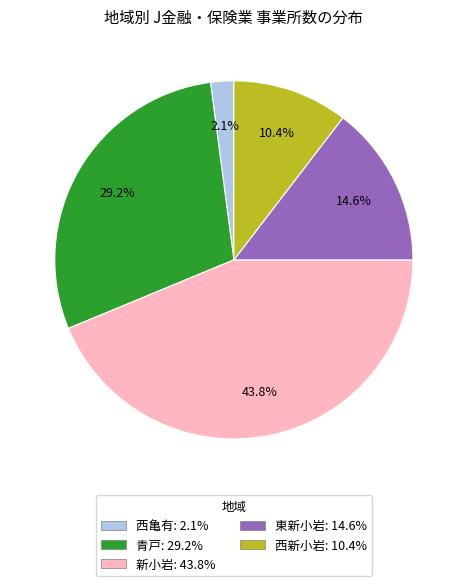

Rank the categories by value from highest to lowest.

新小岩, 青戸, 東新小岩, 西新小岩, 西亀有